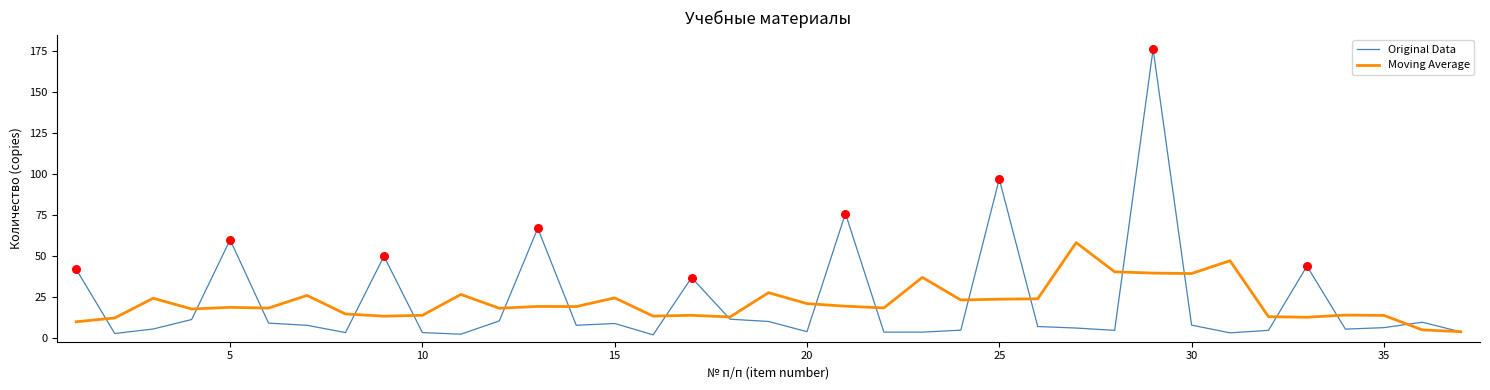

What are all the series names shown in the legend?

Original Data, Moving Average